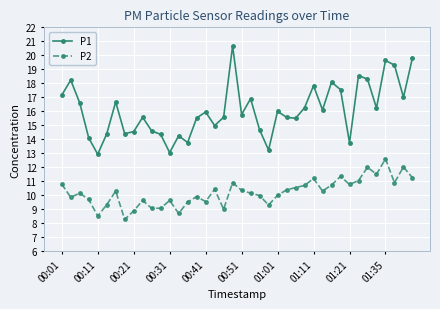

How many interior local valleys does the P1 series have?

12